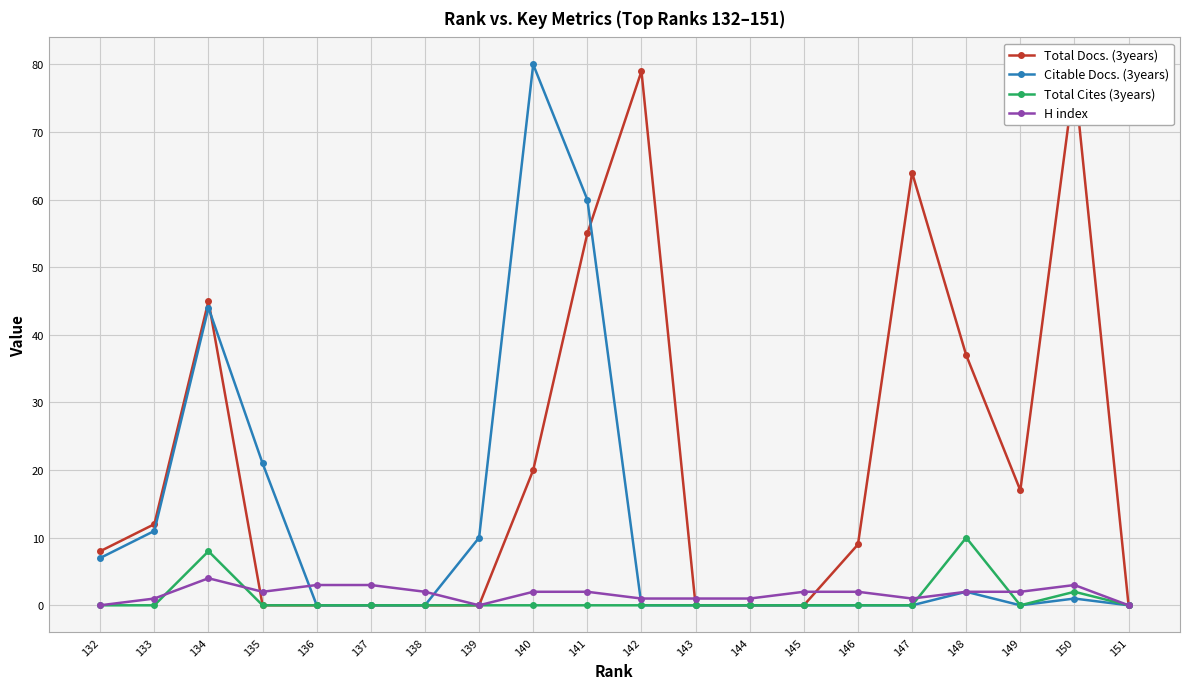

True or false: Citable Docs. (3years) and H index intersect in this chart.

True